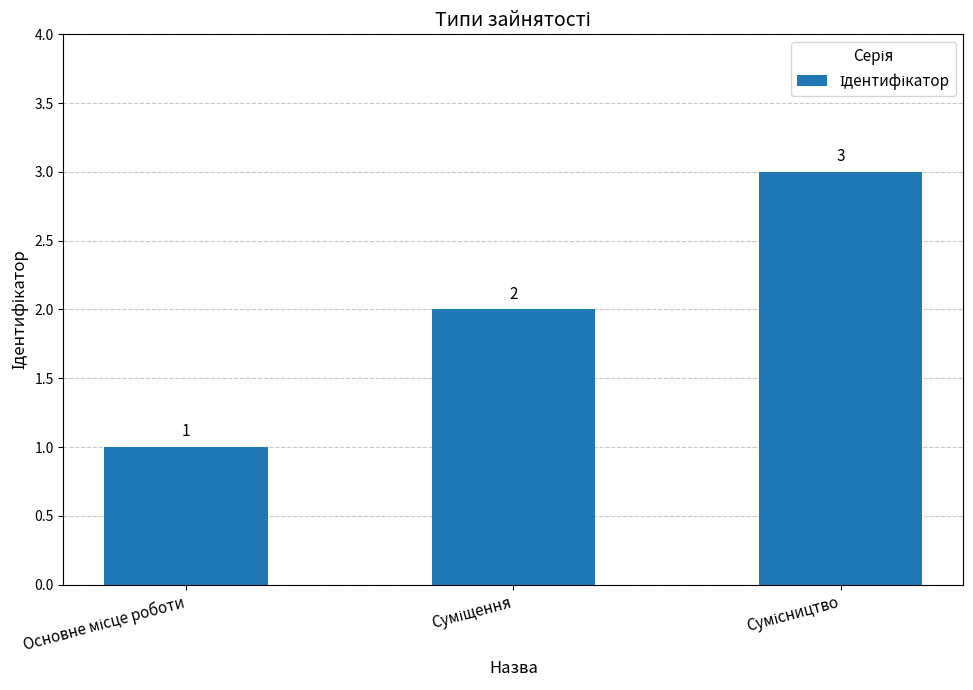

What is the sum of all values?

6